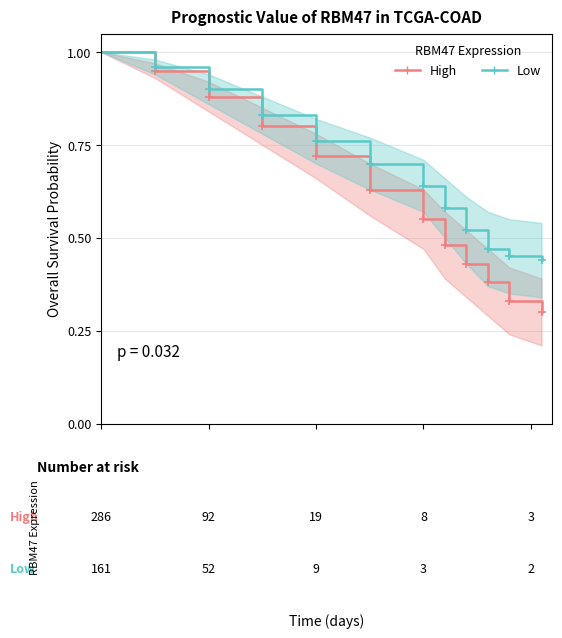

True or false: High has more than 1 points higher than both neighbors.

False